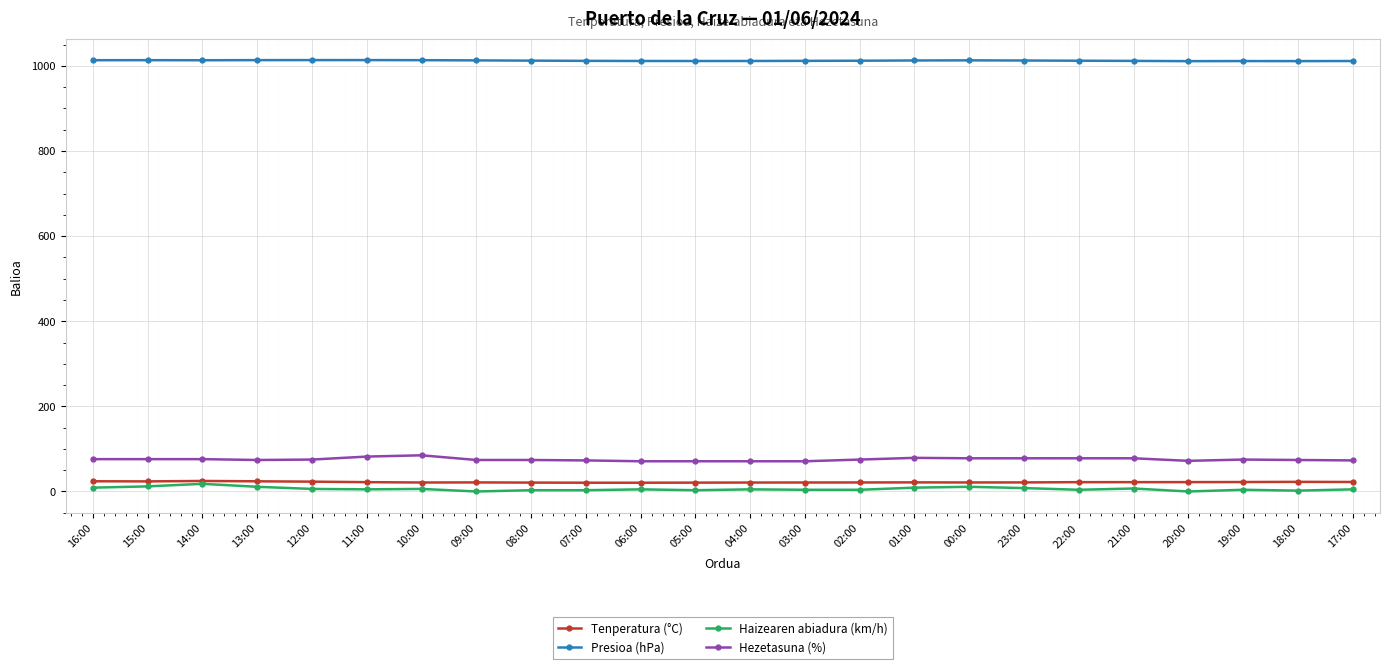

At how many categories does at least one series exceed 57?

24